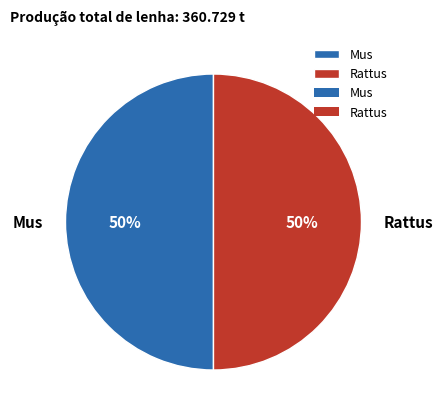

To the nearest percent, what portion does Mus represent?

50%